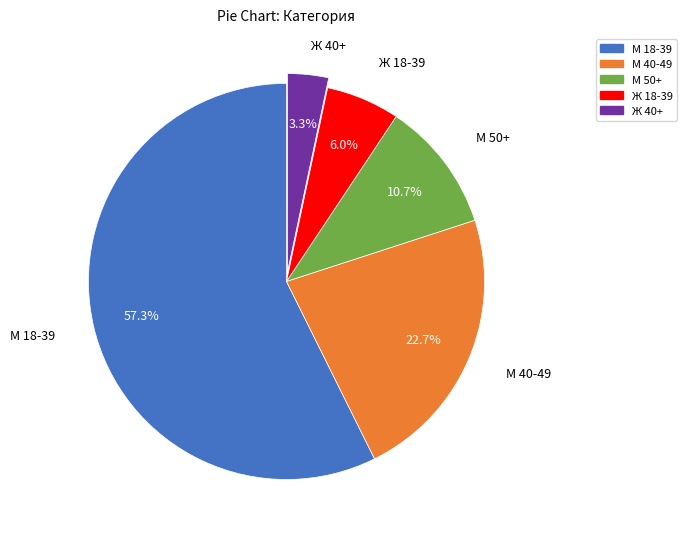

Do М 18-39 and М 40-49 together represent more than half of the pie?

Yes